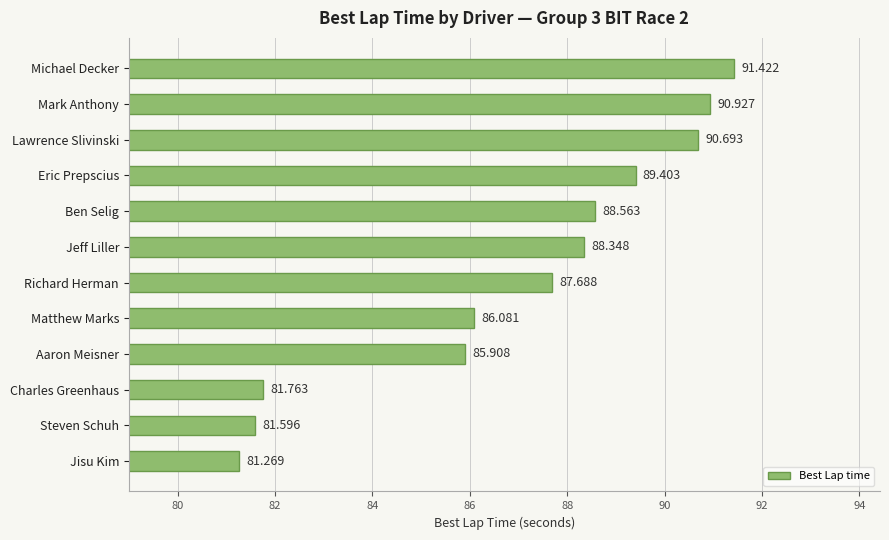

Which label corresponds to the smallest value in the chart?

Jisu Kim